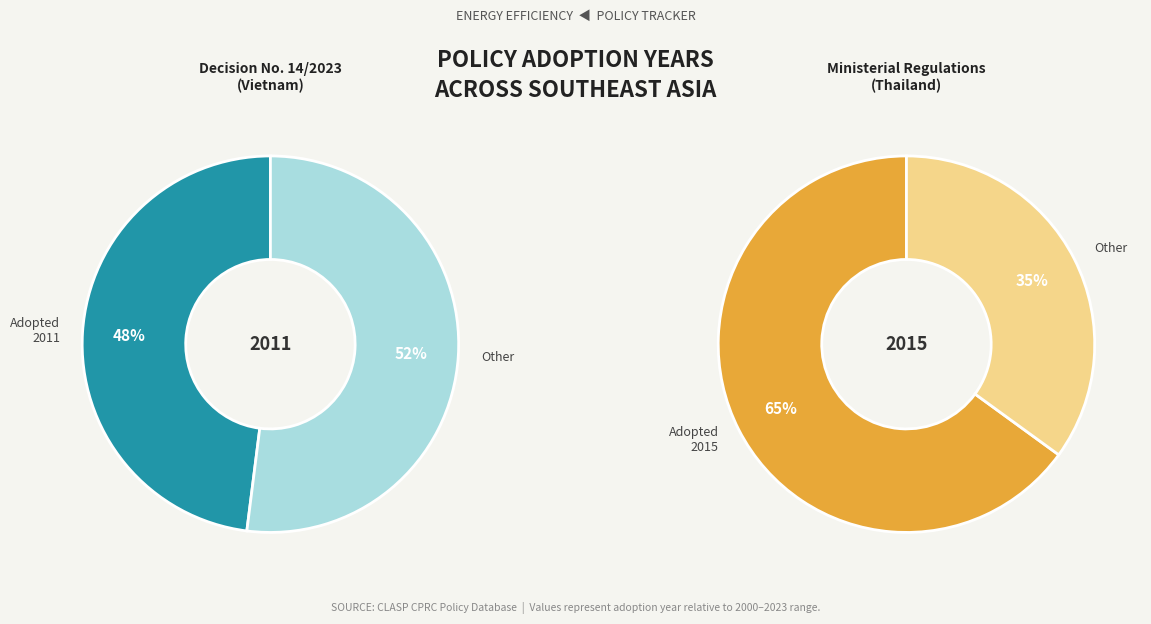

True or false: Ministerial Regulations (Thailand) accounts for 45% of the total.

False